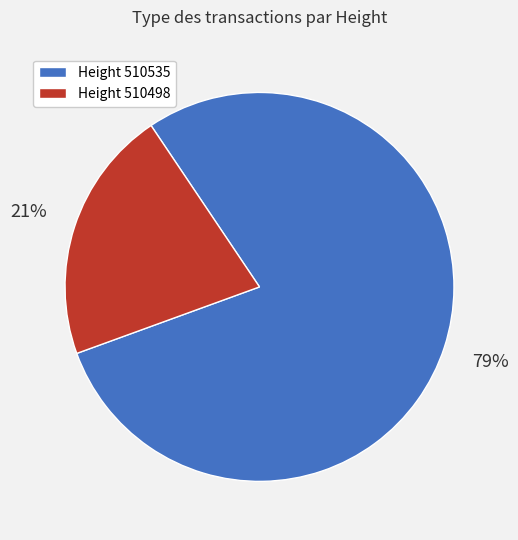

To the nearest percent, what is the average slice percentage?

50%